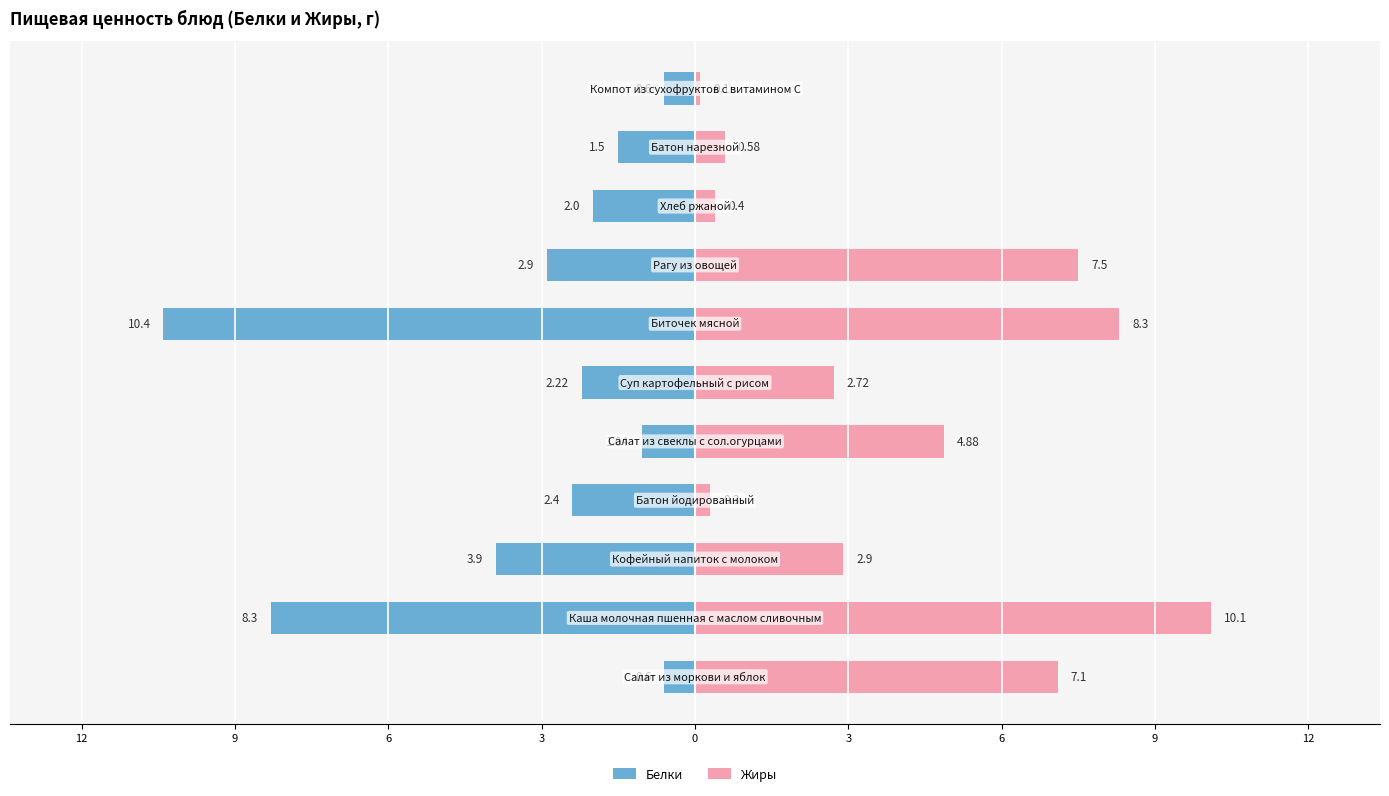

Reading left to right, what are all the values shown in this chart?

Белки: -0.6	-8.3	-3.9	-2.4	-1.0	-2.2	-10.4	-2.9	-2.0	-1.5	-0.6
Жиры: 7.1	10.1	2.9	0.3	4.9	2.7	8.3	7.5	0.4	0.6	0.1